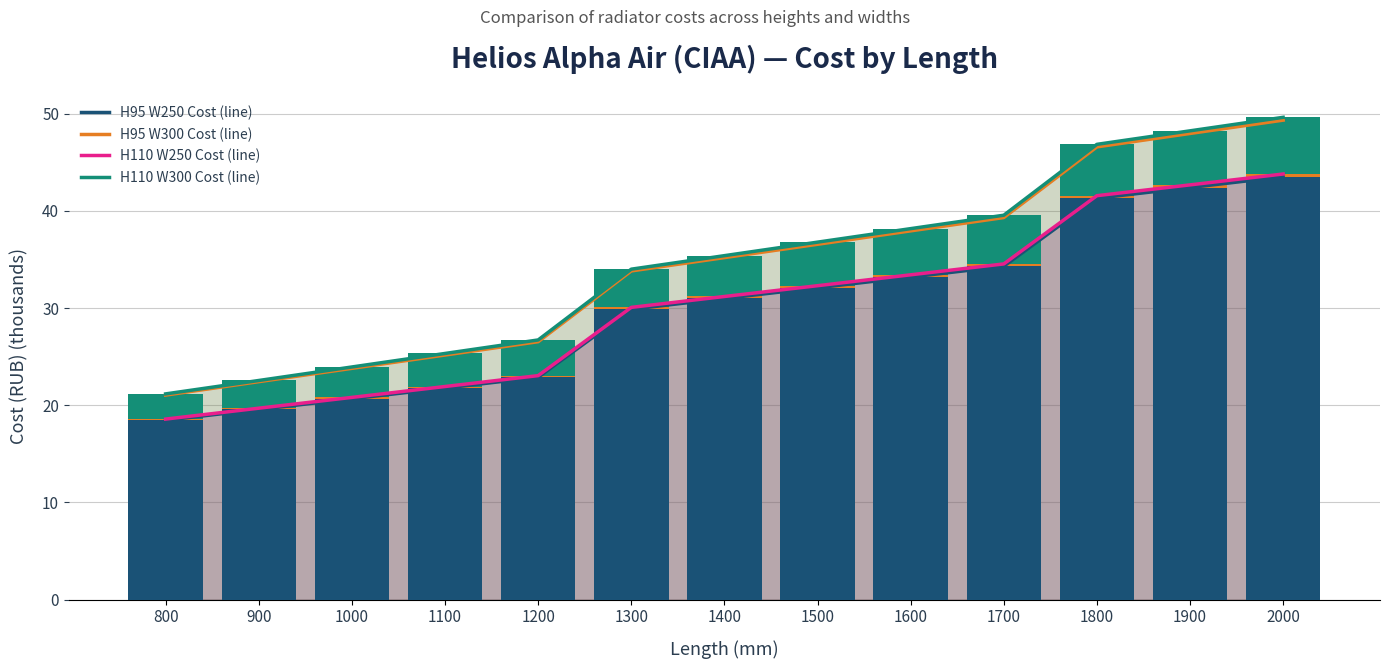

At how many categories does at least one series exceed 49?

1